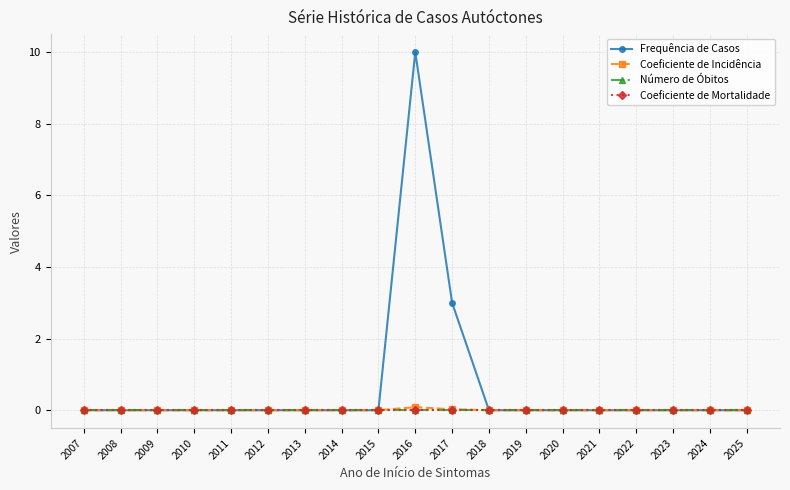

List the series in order of their peak value, lowest first.

Número de Óbitos, Coeficiente de Mortalidade, Coeficiente de Incidência, Frequência de Casos